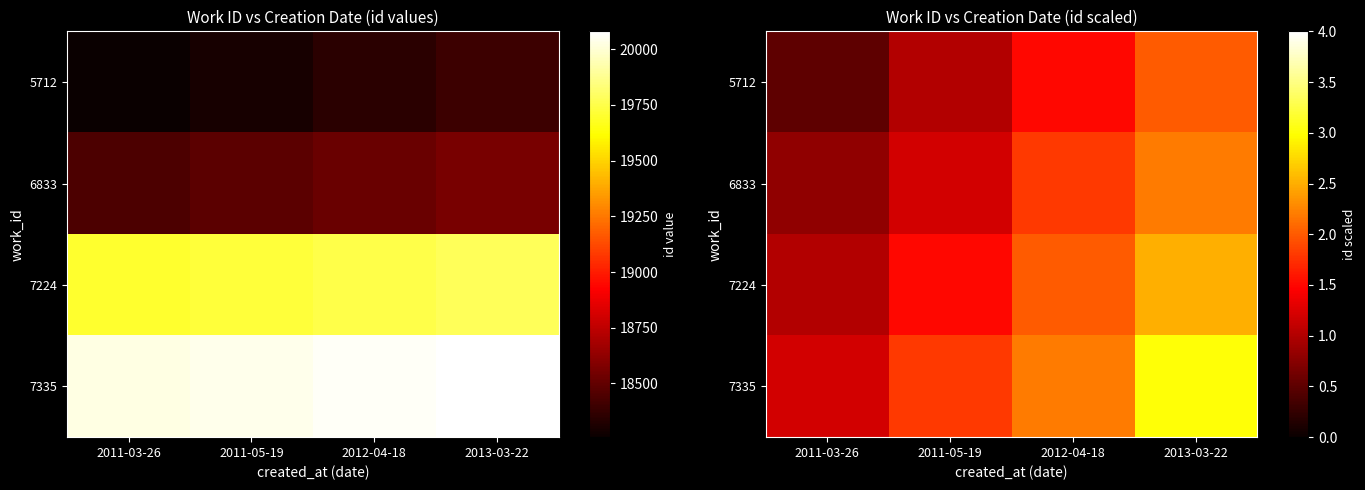

Which series has the largest total across all categories?

7335